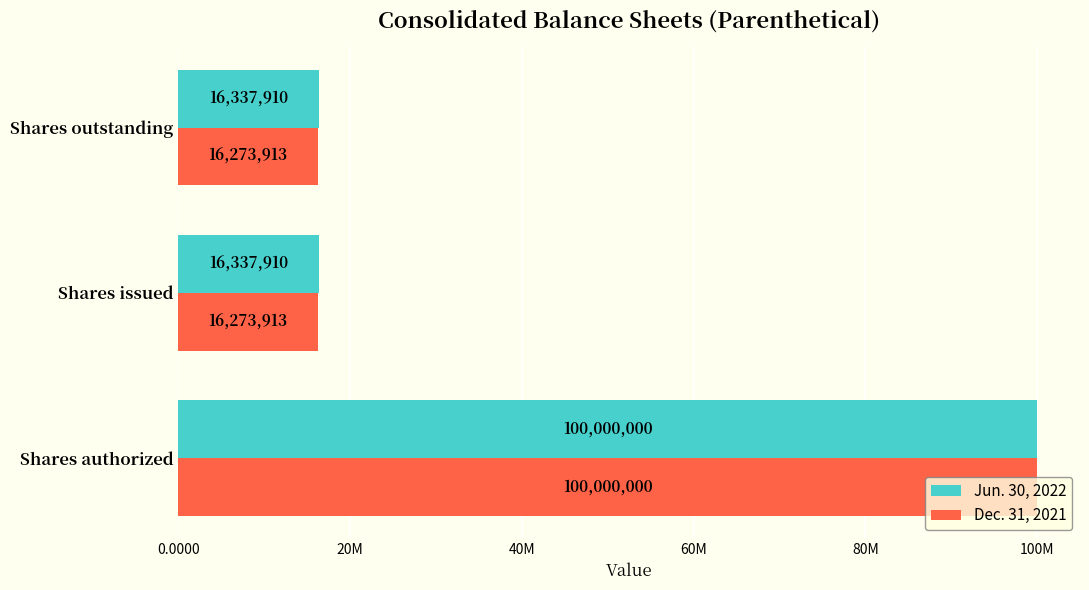

What is the smallest value displayed?

16273913